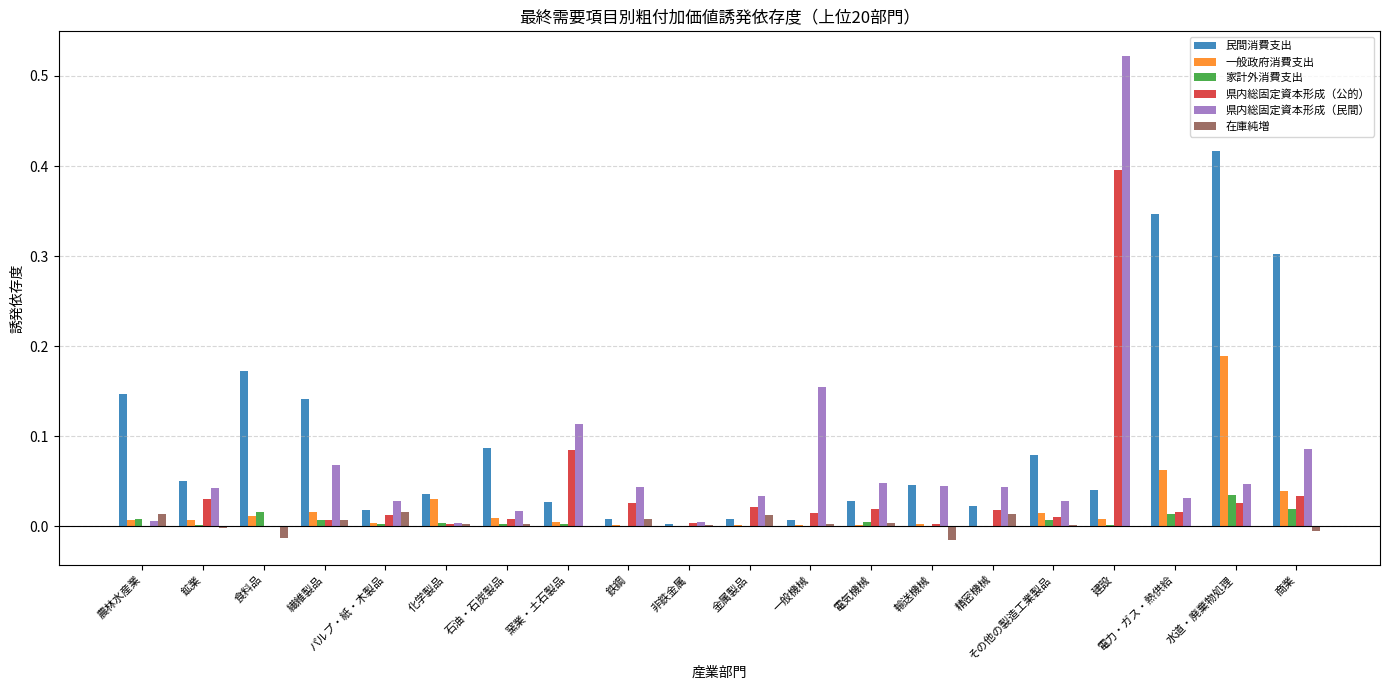

The 一般政府消費支出 series shows 0.0 at 食料品. True or false?

True